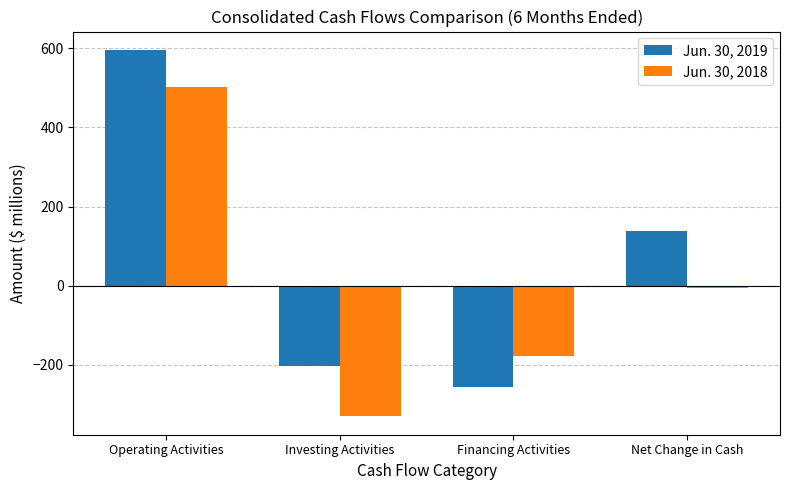

How many groups of bars are there?

4